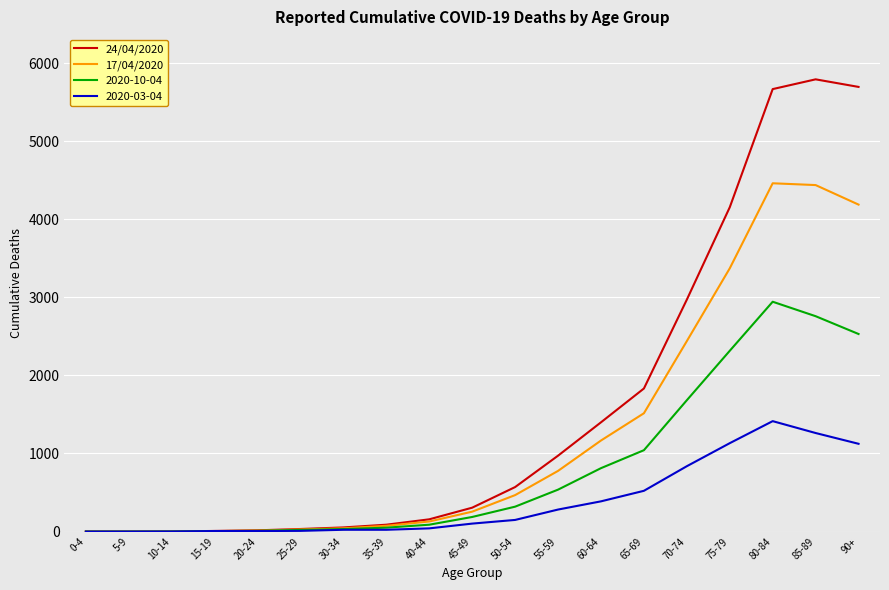

Rank the series at 85-89 from lowest to highest value.

2020-03-04, 2020-10-04, 17/04/2020, 24/04/2020